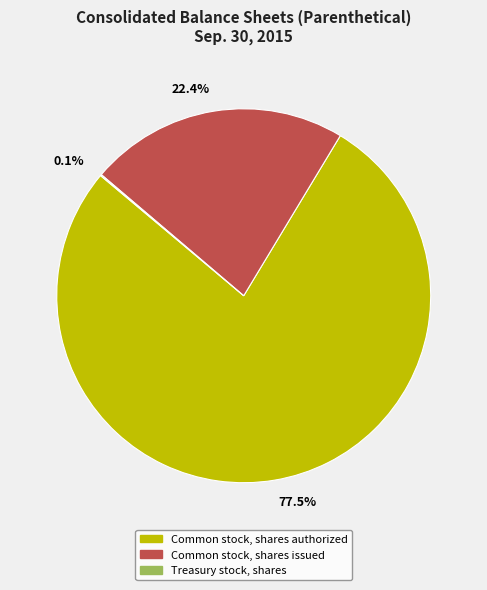

Which slice represents more than half of the pie?

Common stock, shares authorized